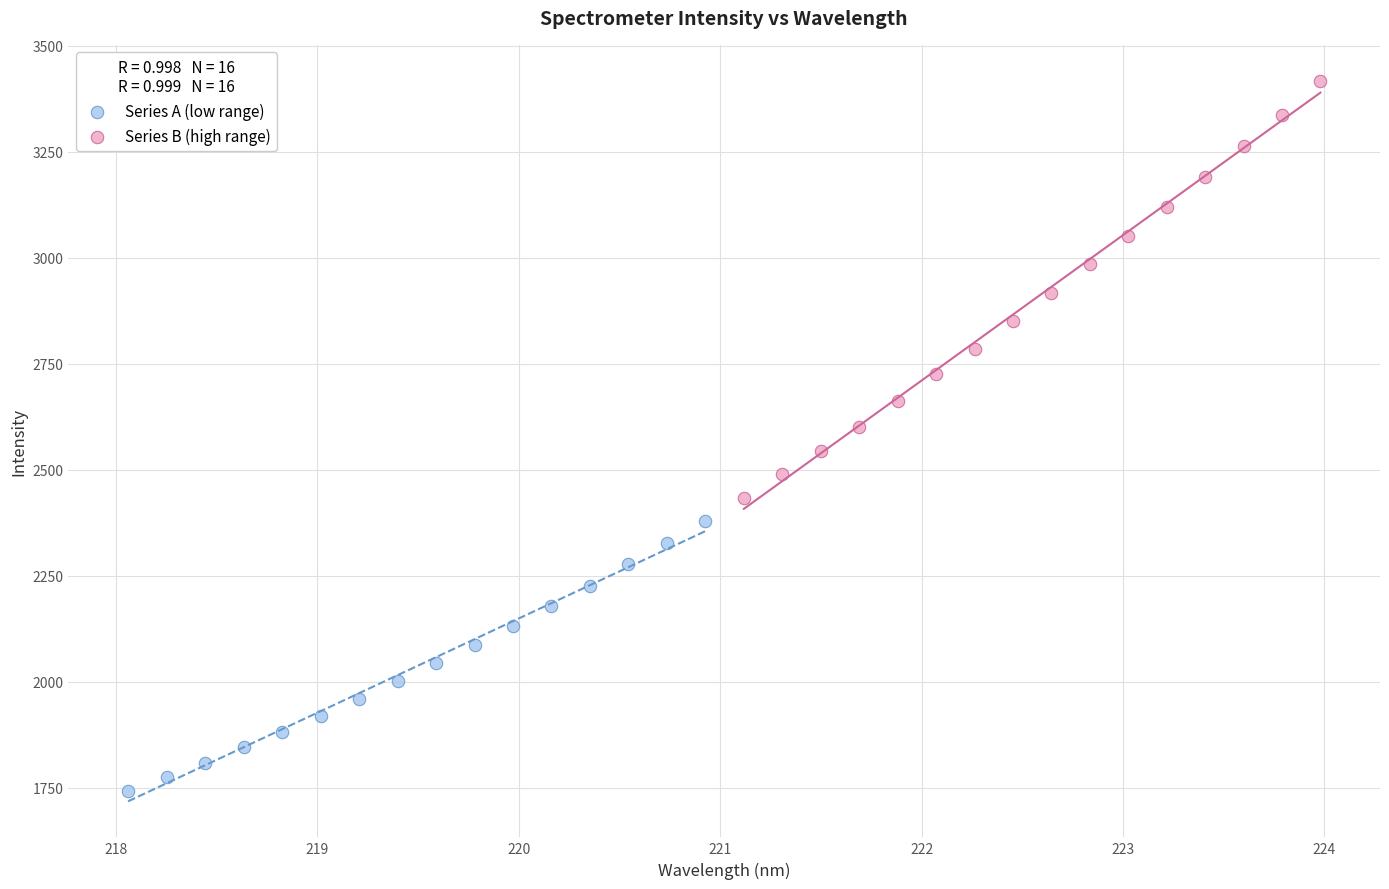

Which series contains the lowest Y value?

Series A (low range)